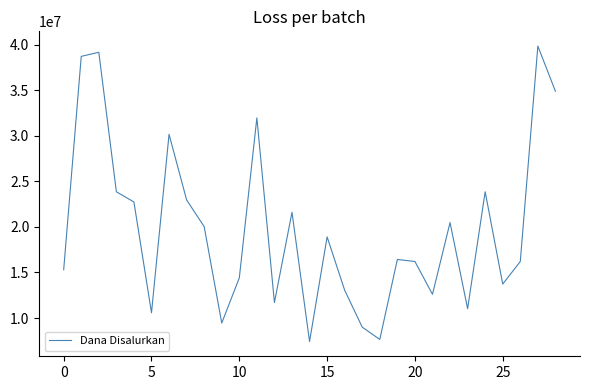

What is the greatest value displayed?

39825000